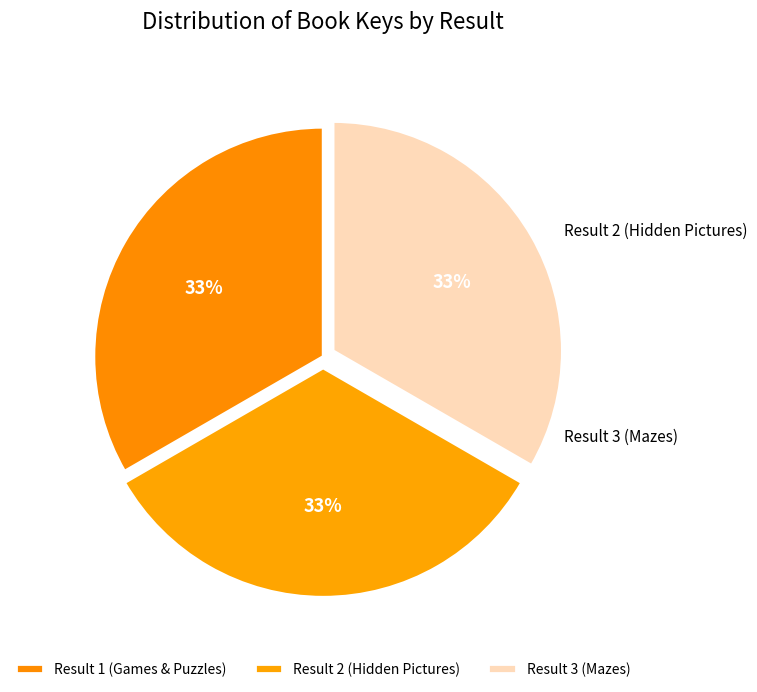

To the nearest percent, what percentage of the pie is Result 2 (Hidden Pictures)?

33%